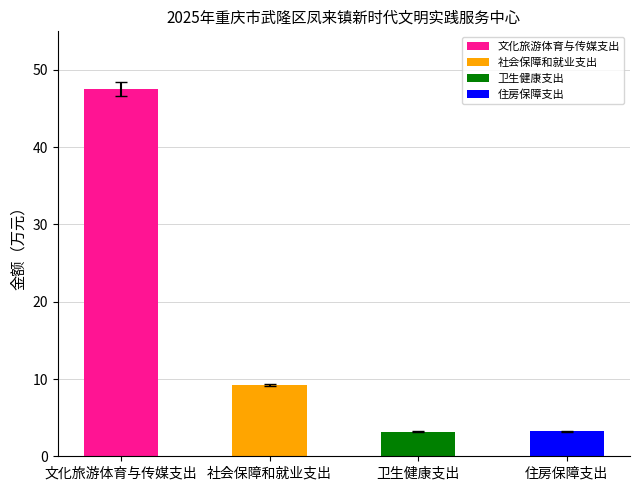

How many data points does each series have?

4